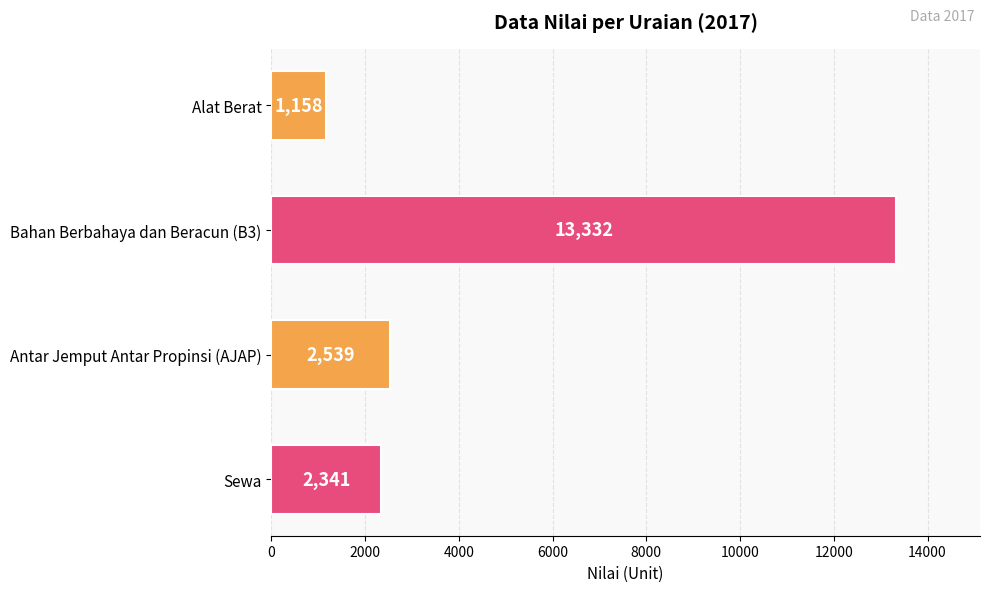

What is the maximum value shown in the chart?

13332